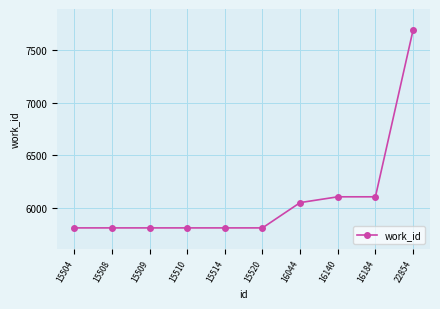

Is this an area chart (filled region under the line)?

No